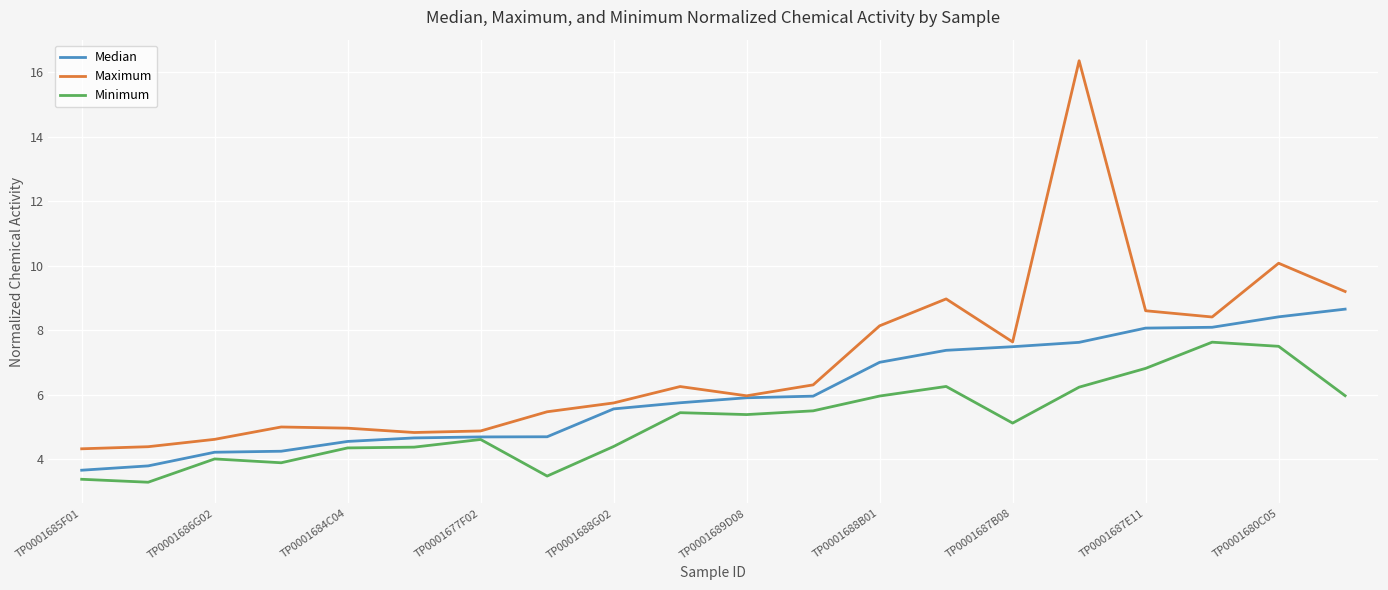

Which series has the largest range (max minus min)?

Maximum